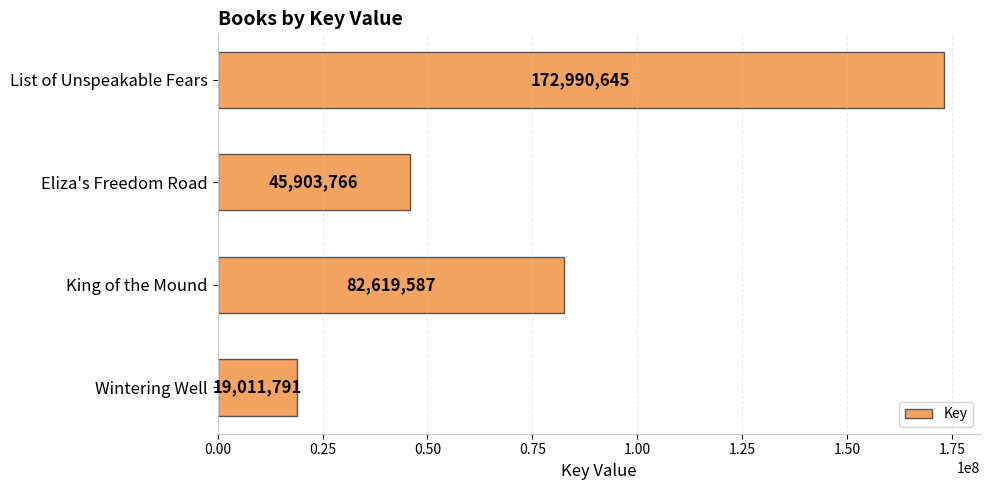

Reading top to bottom, extract all data points from this chart.

172990645	45903766	82619587	19011791